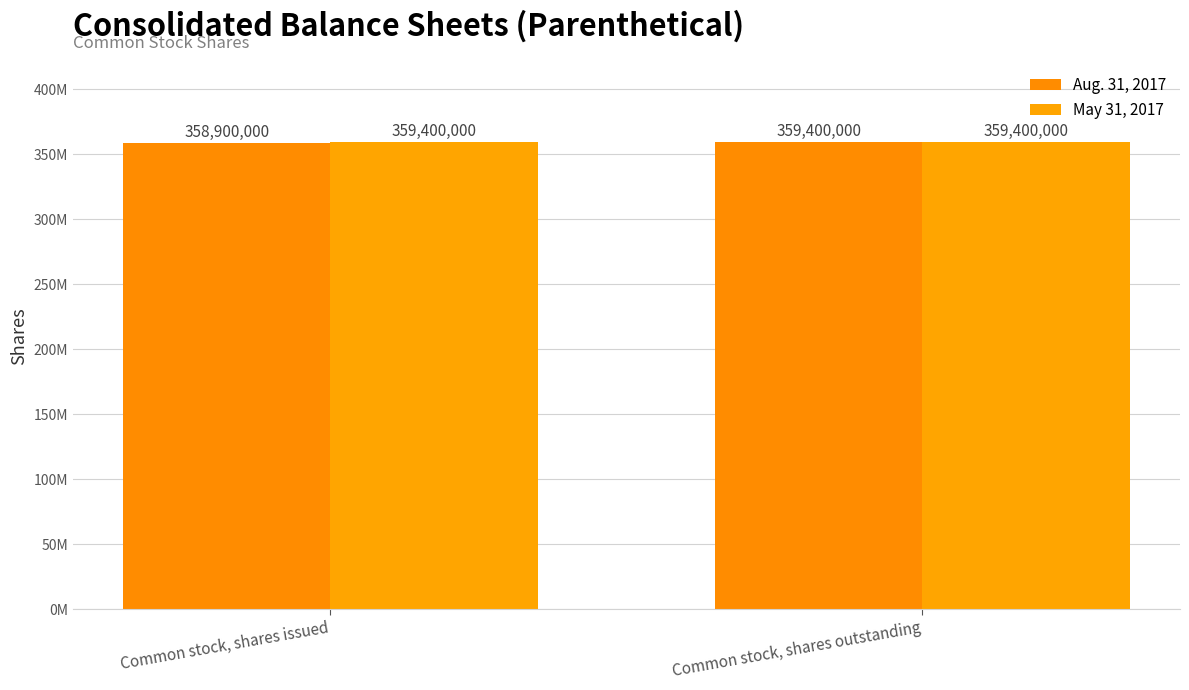

Is it true that Aug. 31, 2017 equals 359400000 at Common stock, shares outstanding?

True